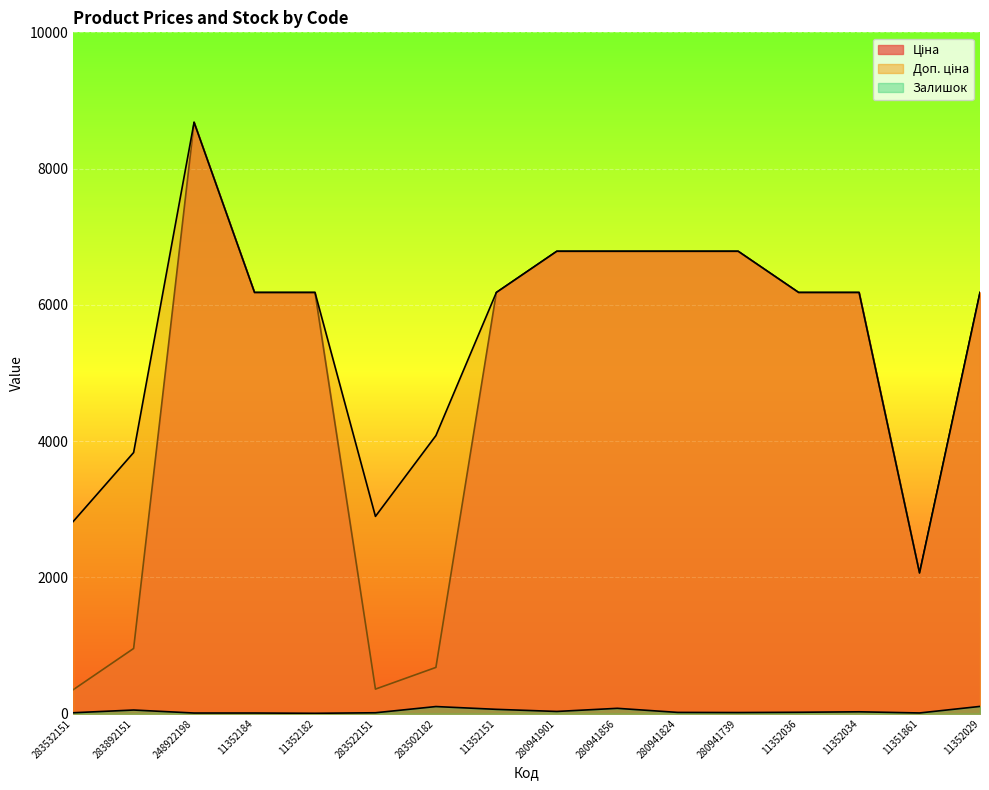

True or false: Залишок and Ціна intersect in this chart.

False